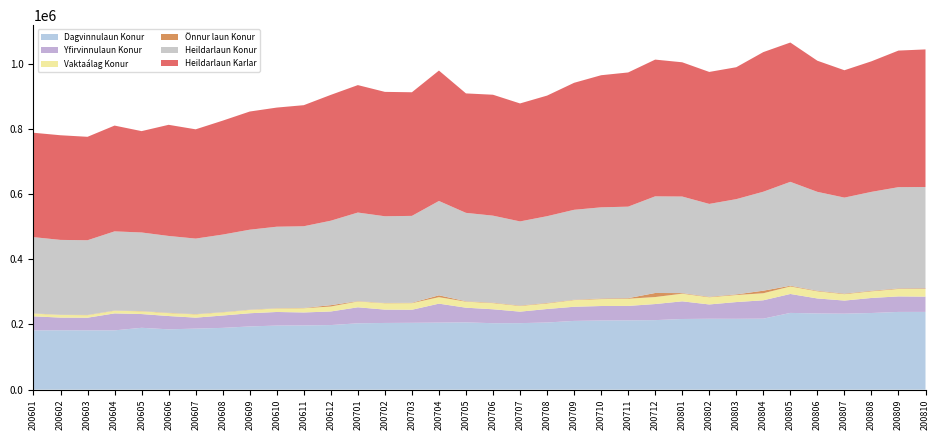

Reading left to right, transcribe all the data shown in this chart.

Dagvinnulaun Konur: 181620	182011	181820	181820	189676	184968	187187	189433	193846	196513	196958	198049	203464	204527	204984	205634	206310	203764	203929	205935	210801	212089	212448	213206	216681	217404	217226	217730	235326	233590	233001	235014	238366	238413
Yfirvinnulaun Konur: 43200	38974	38863	51997	42152	40777	33666	37875	40455	41678	39756	41681	49086	40907	39995	58084	45003	42731	35267	41383	43396	44381	44303	49300	54169	43857	51350	56284	58069	46044	40157	46138	47537	46783
Vaktaálag Konur: 8417	8117	7753	8249	8466	9035	10045	9799	10240	10769	12968	15245	17987	19488	20263	19858	18559	18898	17465	17118	20514	21241	22055	21478	23453	22071	21606	21618	23052	22058	19664	20428	22951	23703
Önnur laun Konur: 596	494	652	615	684	869	716	646	698	858	857	4057	996	925	1181	5711	1187	1375	1276	1503	1038	1814	1772	12401	1785	1449	1895	7833	2163	1573	1631	1665	1598	1797
Heildarlaun Konur: 233833	229596	229089	242681	240978	235650	231613	237753	245238	249818	250540	259032	271533	265847	266424	289286	271058	266768	257937	265939	275749	279525	280579	296385	296088	284781	292077	303466	318611	303266	294453	303244	310453	310696
Heildarlaun Karlar: 320072	320880	317147	324378	310780	340804	335038	349346	362337	365294	371220	385844	390817	381396	379067	399852	366268	370764	361740	369767	389394	405077	411498	419278	411639	404668	404524	428091	427192	402036	390519	400320	418817	421901